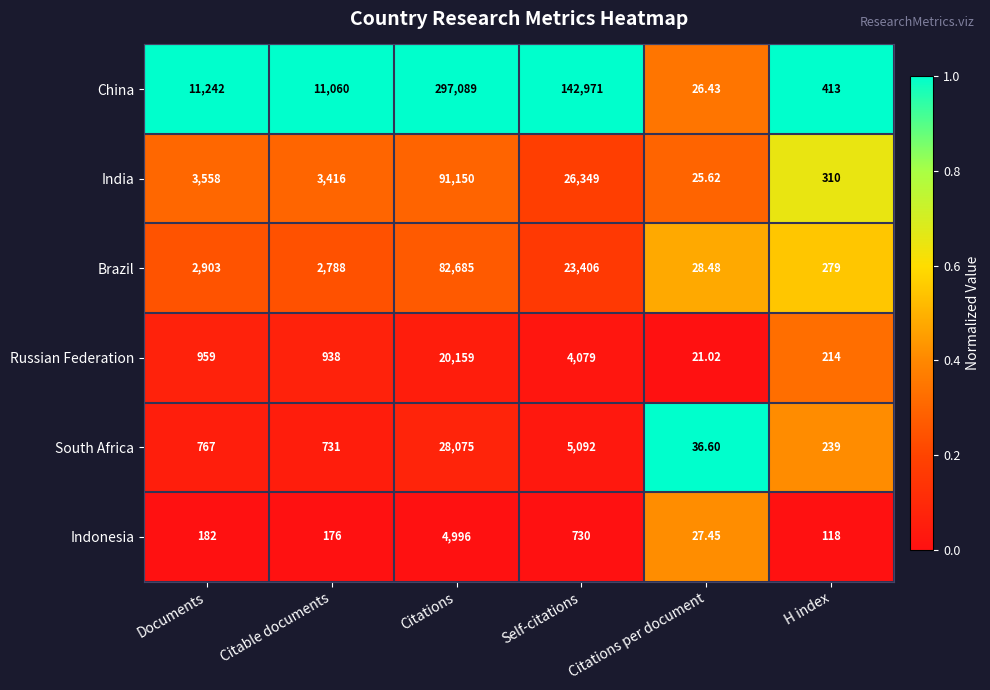

Which label corresponds to the smallest value in the chart?

Citations per document